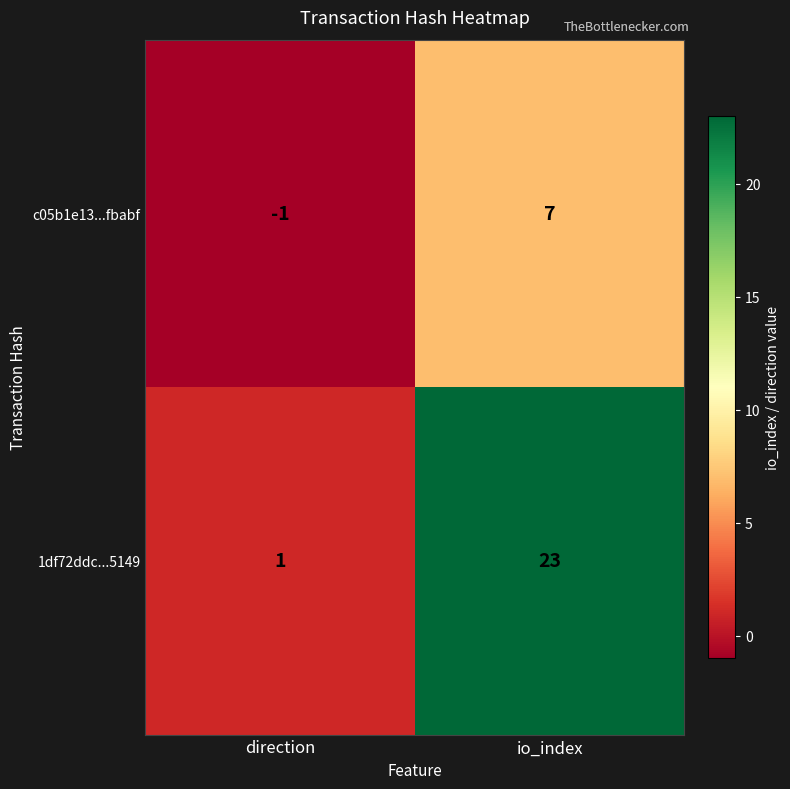

What is the difference between the 1df72ddc...5149 values at io_index and direction?

22